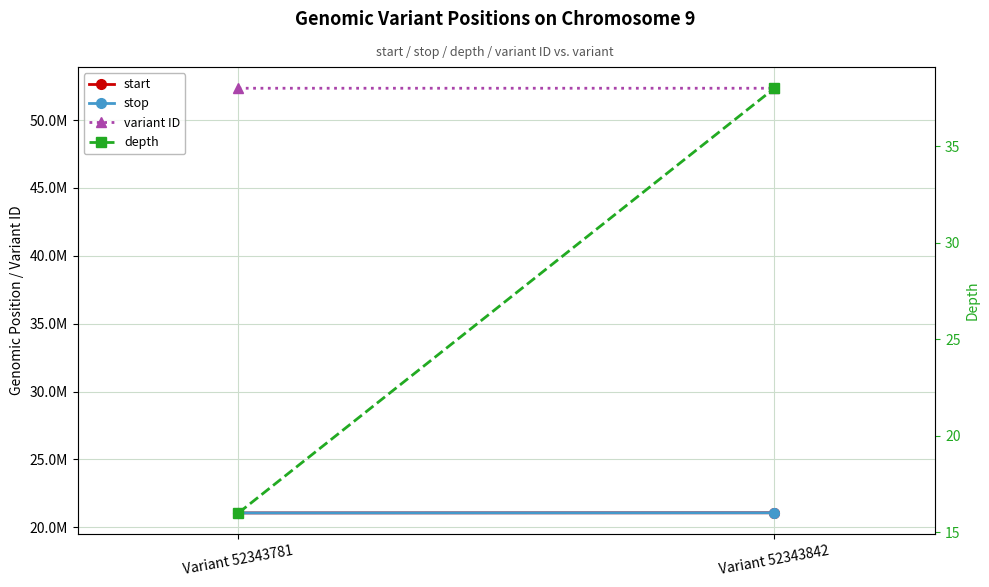

Reading right to left, extract all data points from this chart.

start: 21075415	21063875
stop: 21075416	21063876
variant ID: 52343842	52343781
depth: 38	16